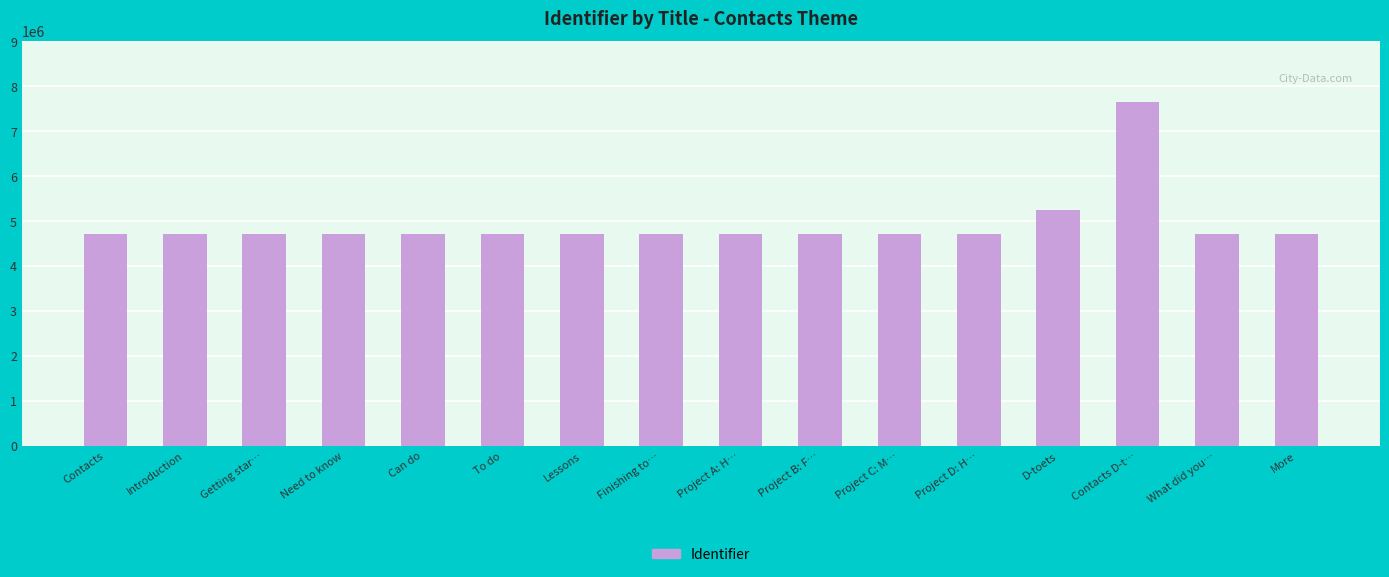

Which label corresponds to the largest value in the chart?

Contacts D-t…